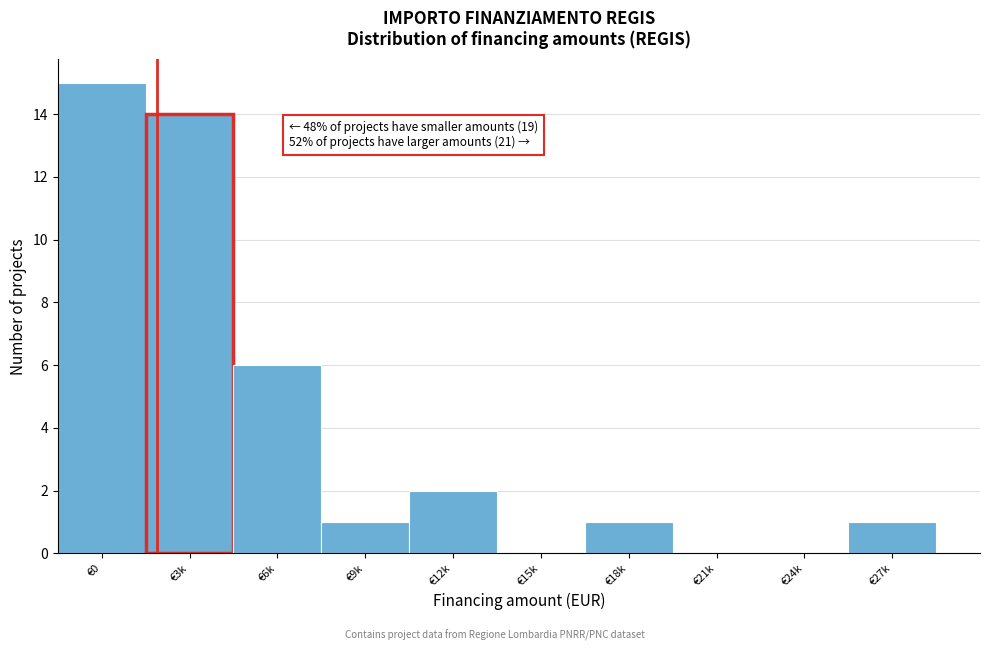

Reading right to left, extract all data points from this chart.

€27k=1	€24k=0	€21k=0	€18k=1	€15k=0	€12k=2	€9k=1	€6k=6	€3k=14	€0=15